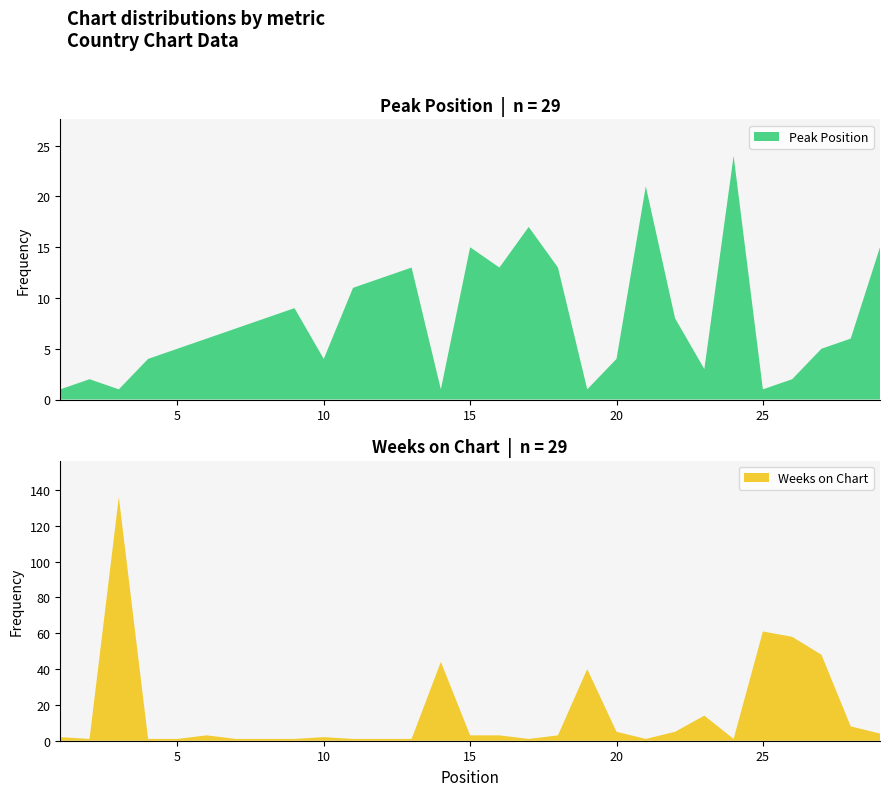

Reading right to left, transcribe all the data shown in this chart.

Peak Position: 15	6	5	2	1	24	3	8	21	4	1	13	17	13	15	1	13	12	11	4	9	8	7	6	5	4	1	2	1
Weeks on Chart: 4	8	48	58	61	1	14	5	1	5	40	3	1	3	3	44	1	1	1	2	1	1	1	3	1	1	136	1	2